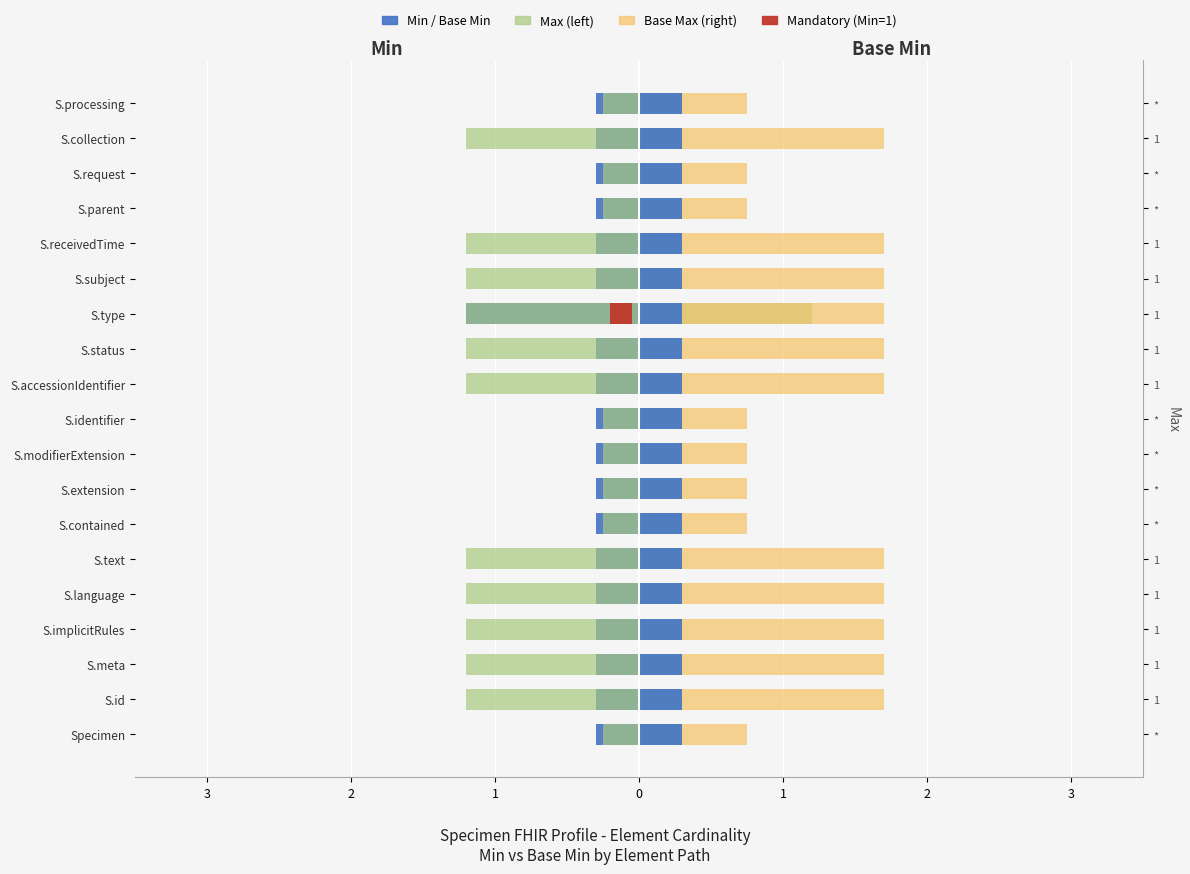

Count the Base Max (right) values in the range 0 to 1.

8